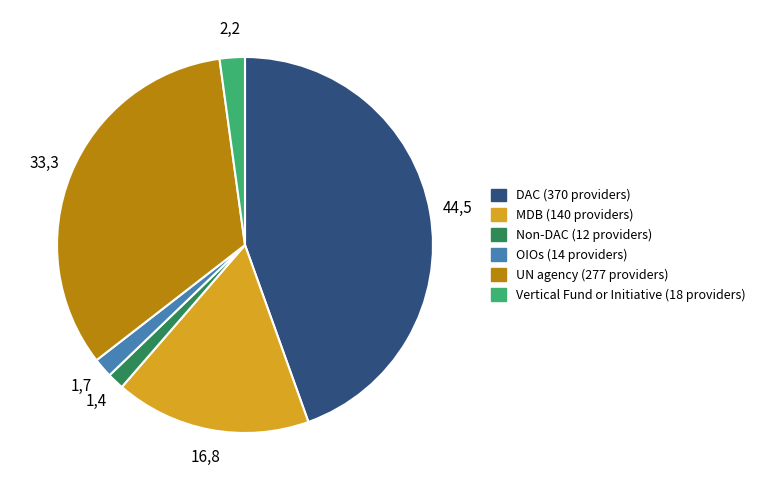

Approximately how many times larger is the value at Non-DAC compared to Vertical Fund or Initiative?

0.7